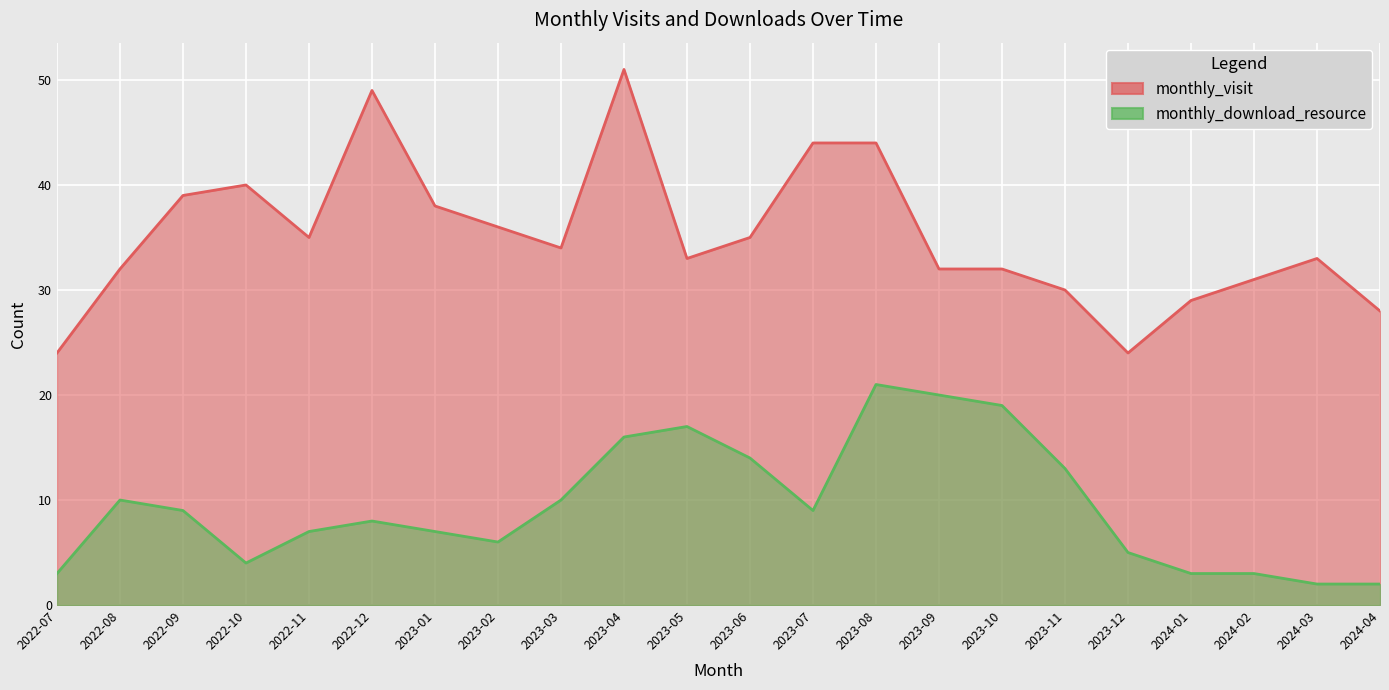

Reading left to right, transcribe all the data shown in this chart.

monthly_visit: 24	32	39	40	35	49	38	36	34	51	33	35	44	44	32	32	30	24	29	31	33	28
monthly_download_resource: 3	10	9	4	7	8	7	6	10	16	17	14	9	21	20	19	13	5	3	3	2	2